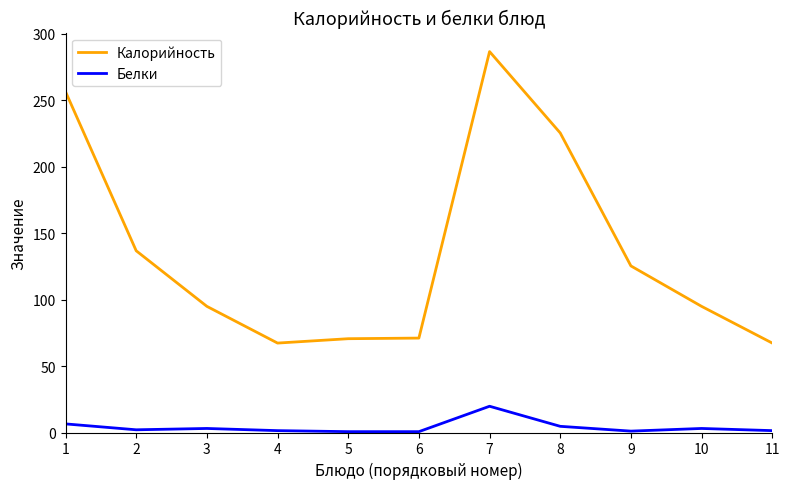

Which series has the widest spread of values?

Калорийность